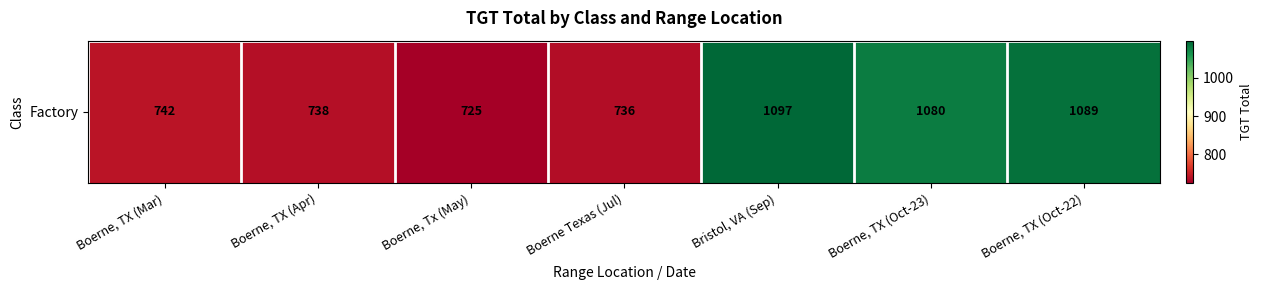

List the labels in order of value, smallest first.

Boerne, Tx (May), Boerne Texas (Jul), Boerne, TX (Apr), Boerne, TX (Mar), Boerne, TX (Oct-23), Boerne, TX (Oct-22), Bristol, VA (Sep)